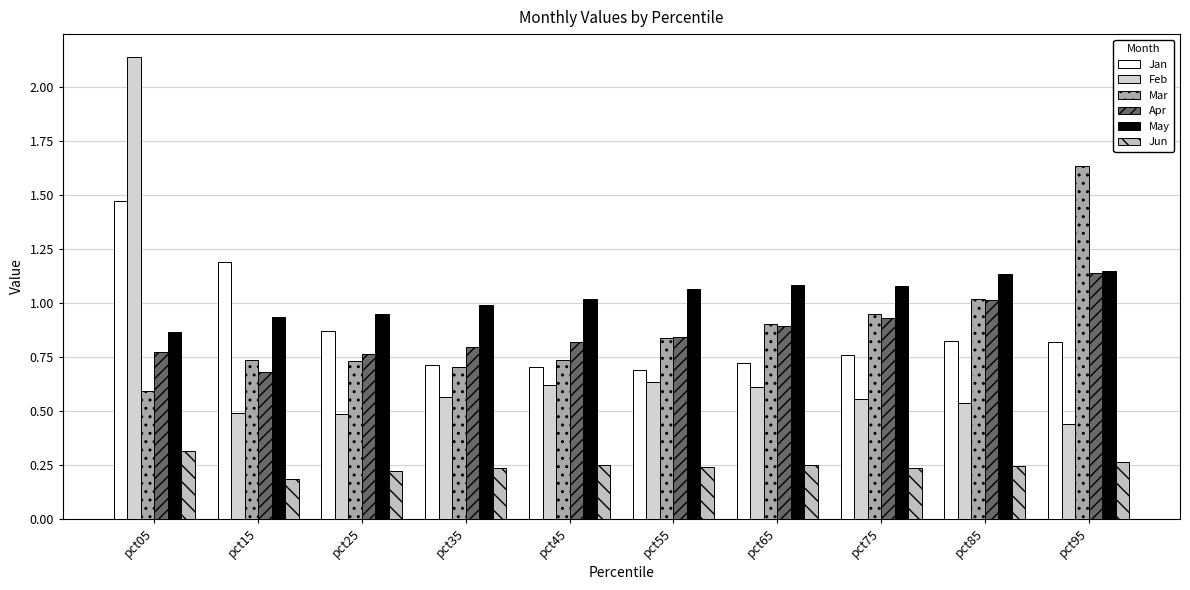

Is it true that Jan equals 0.3 at pct55?

False